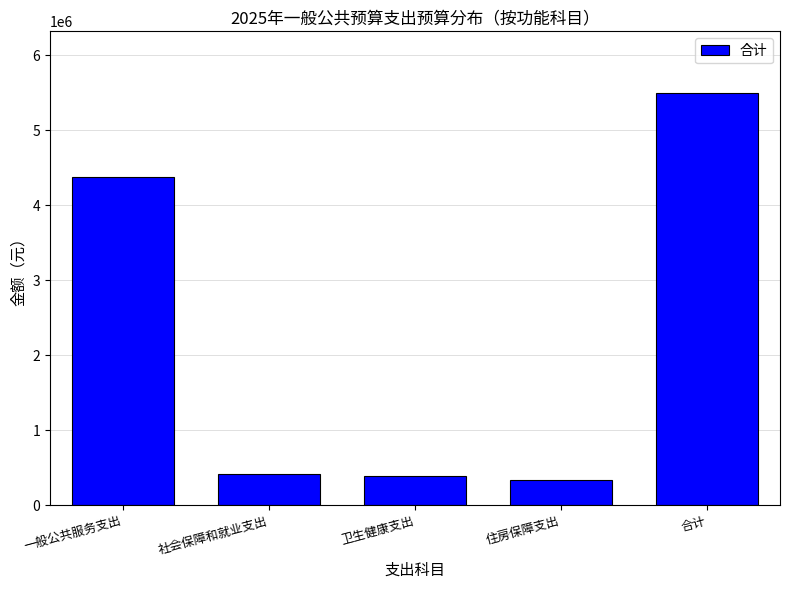

Reading left to right, list all the values displayed in this chart.

4376121.9	409808.0	381932.3	329056.8	5496918.9